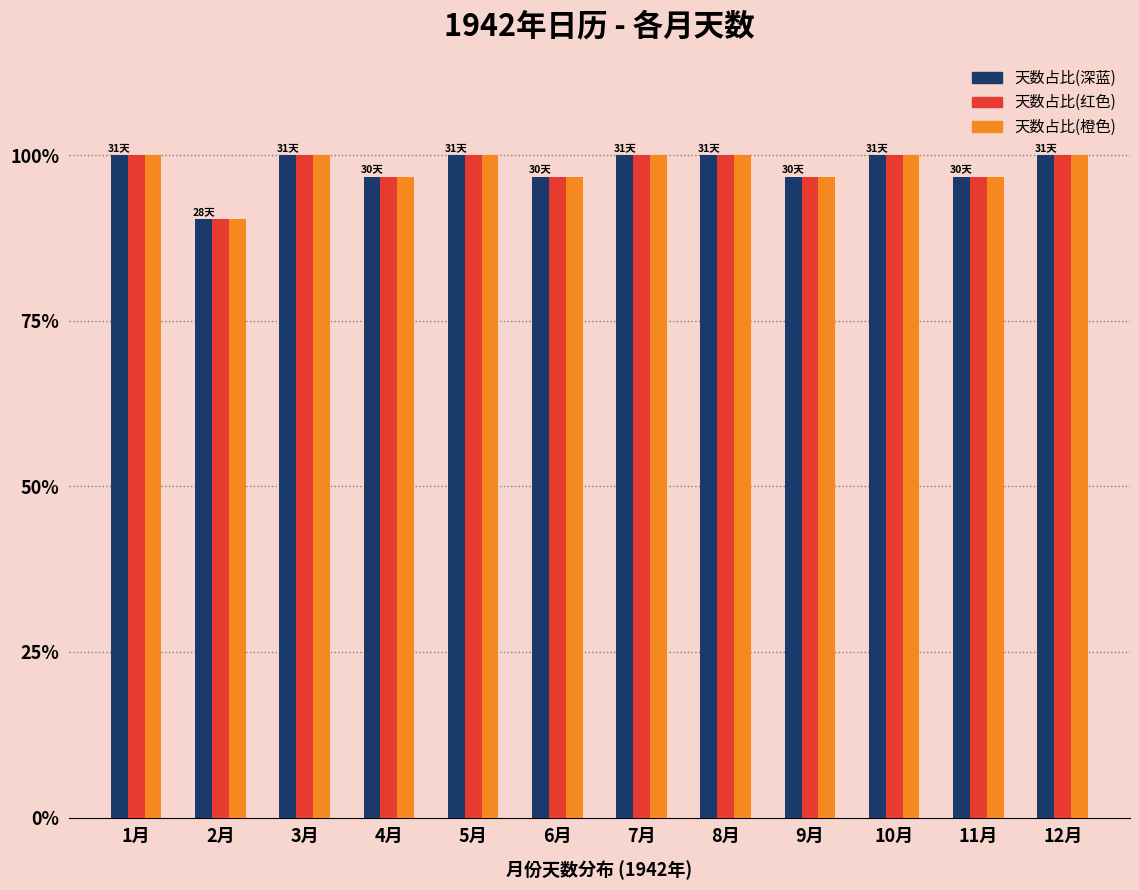

The 天数占比(红色) series shows 100.0 at 7月. True or false?

True